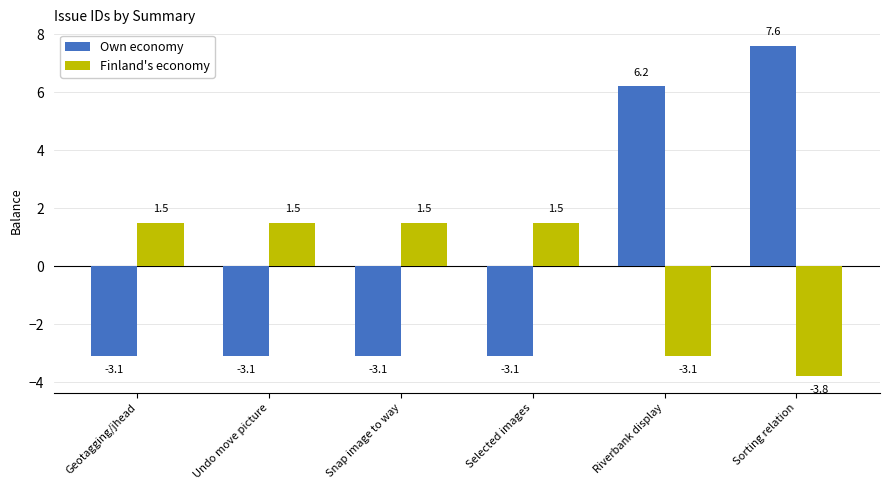

What is the difference between the second highest and second lowest values in the Finland's economy series?

4.6